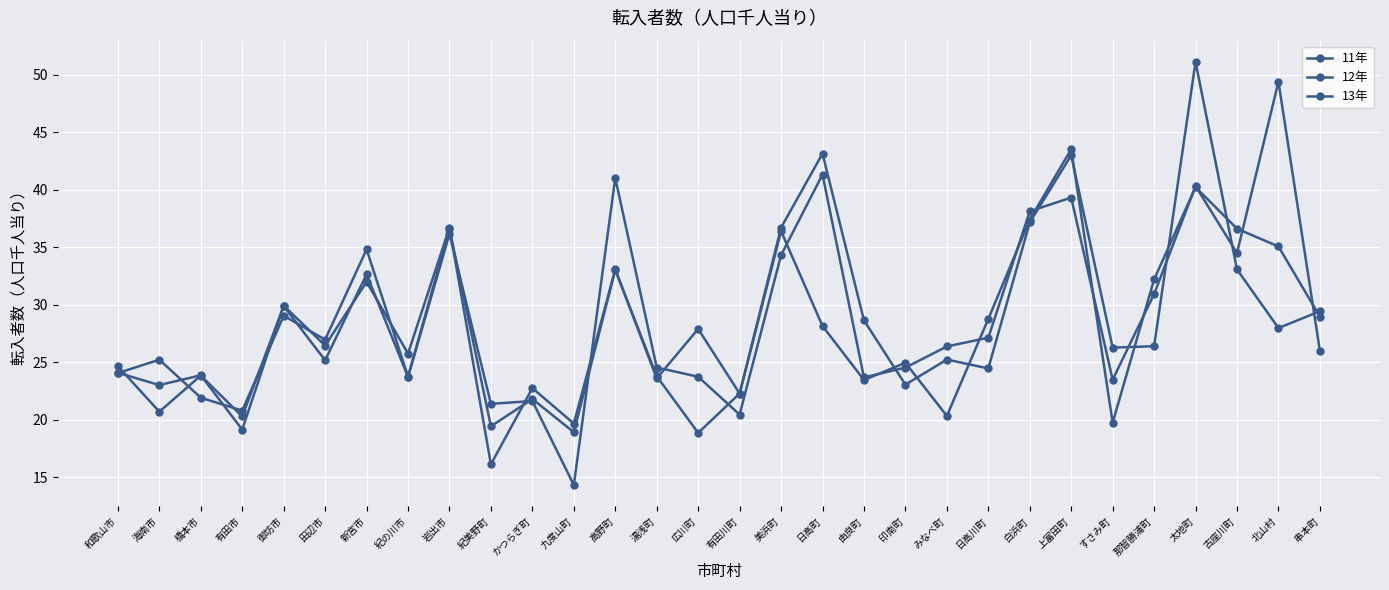

How many values in the 12年 series are below 26?

15